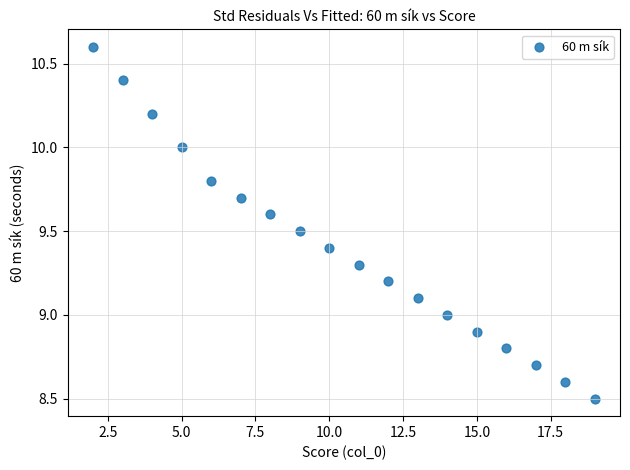

What is the range of X values (max minus min)?

17.0